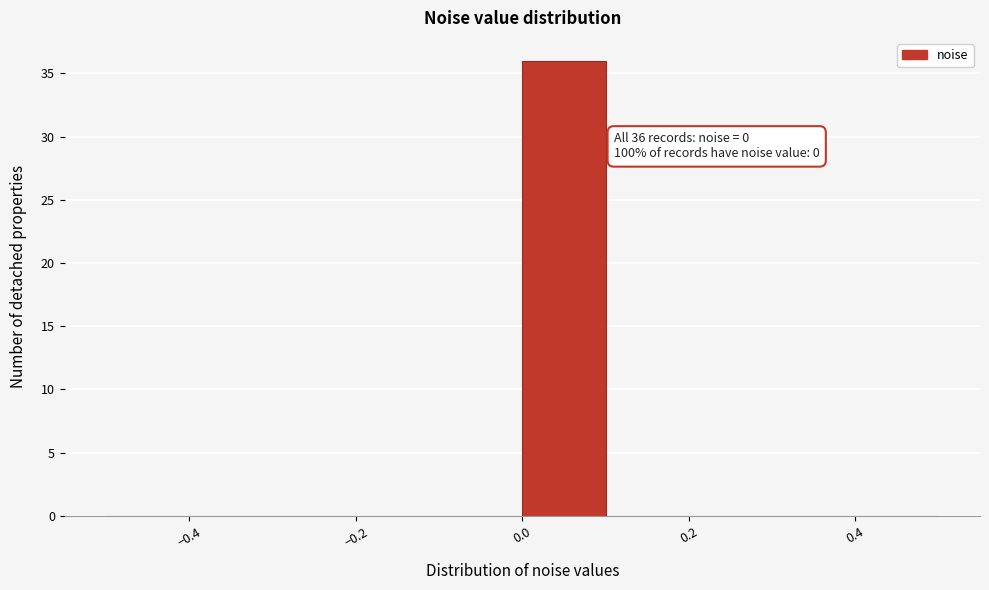

Which range on the x-axis has the tallest bar?

0.0 to 0.1